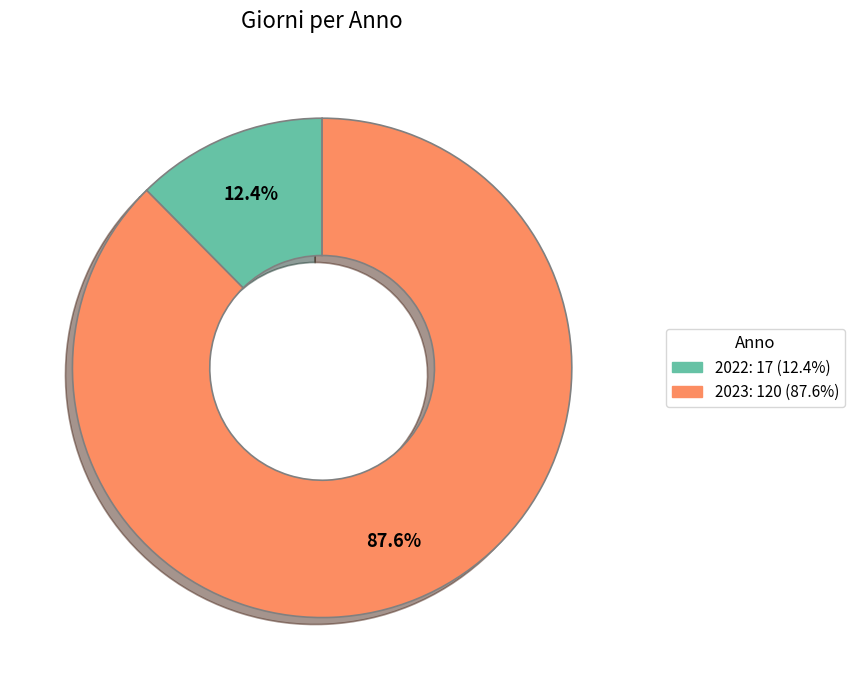

How much of the chart is everything except 2022?

87.6%